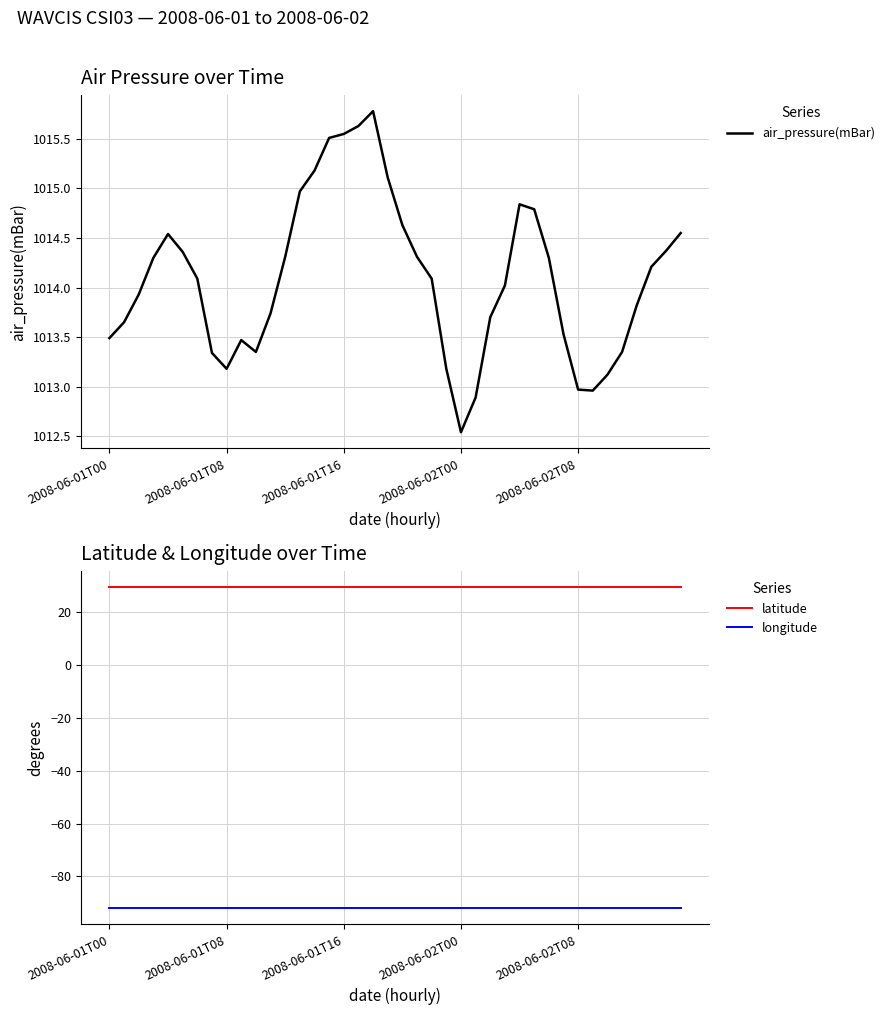

Reading left to right, list all the values displayed in this chart.

air_pressure(mBar): 1013.5	1013.6	1013.9	1014.3	1014.5	1014.4	1014.1	1013.3	1013.2	1013.5	1013.4	1013.7	1014.3	1015.0	1015.2	1015.5	1015.5	1015.6	1015.8	1015.1	1014.6	1014.3	1014.1	1013.2	1012.5	1012.9	1013.7	1014.0	1014.8	1014.8	1014.3	1013.5	1013.0	1013.0	1013.1	1013.4	1013.8	1014.2	1014.4	1014.5
latitude: 29.4	29.4	29.4	29.4	29.4	29.4	29.4	29.4	29.4	29.4	29.4	29.4	29.4	29.4	29.4	29.4	29.4	29.4	29.4	29.4	29.4	29.4	29.4	29.4	29.4	29.4	29.4	29.4	29.4	29.4	29.4	29.4	29.4	29.4	29.4	29.4	29.4	29.4	29.4	29.4
longitude: -92.1	-92.1	-92.1	-92.1	-92.1	-92.1	-92.1	-92.1	-92.1	-92.1	-92.1	-92.1	-92.1	-92.1	-92.1	-92.1	-92.1	-92.1	-92.1	-92.1	-92.1	-92.1	-92.1	-92.1	-92.1	-92.1	-92.1	-92.1	-92.1	-92.1	-92.1	-92.1	-92.1	-92.1	-92.1	-92.1	-92.1	-92.1	-92.1	-92.1